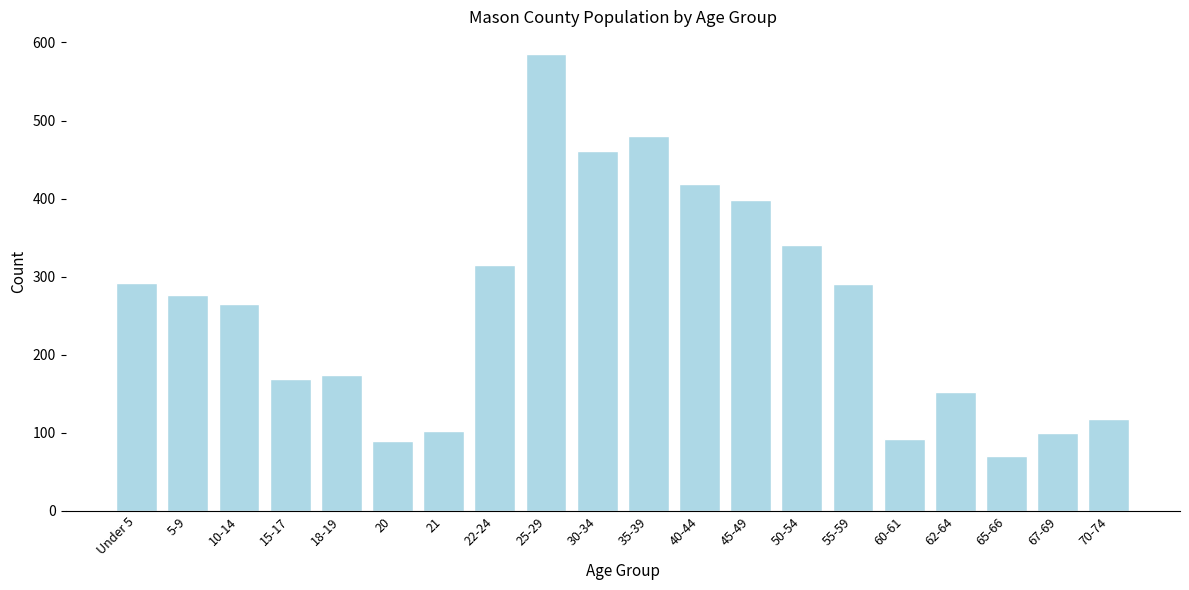

Read the value at 25-29, to the nearest 50.

600